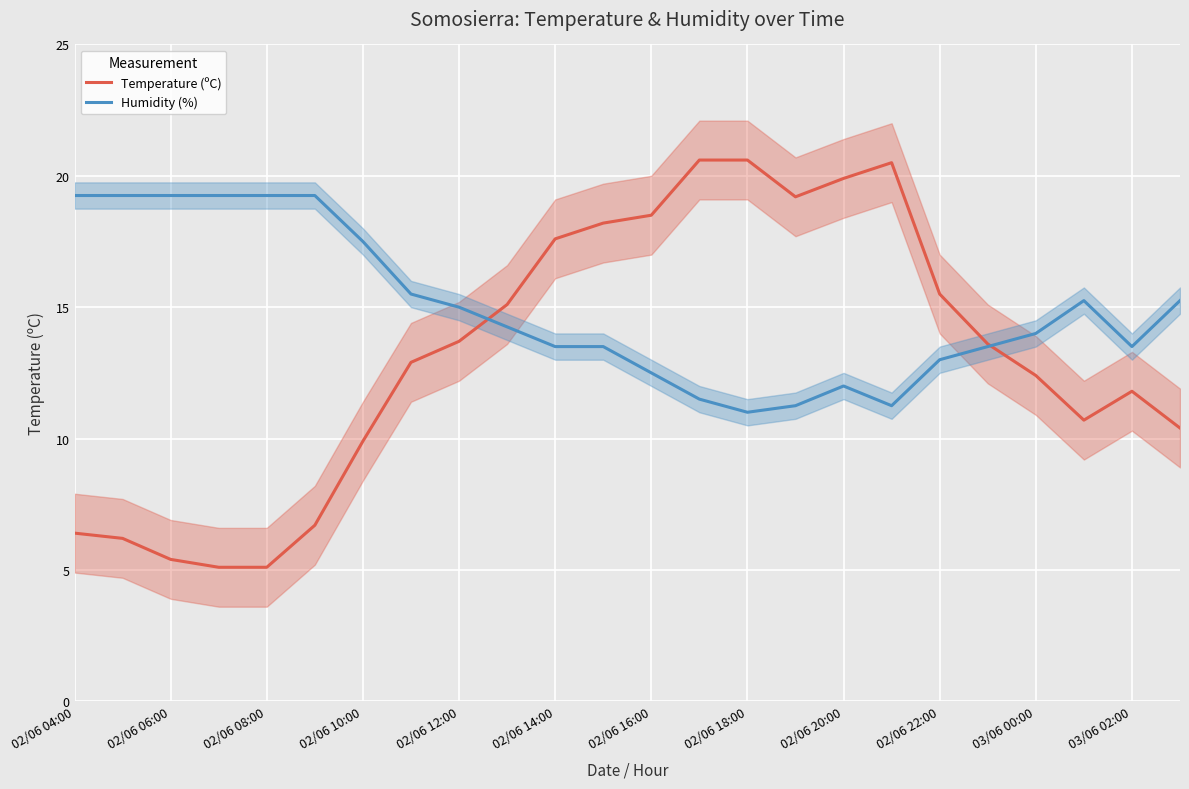

What is the highest value of the Temperature (ºC) series?

20.6